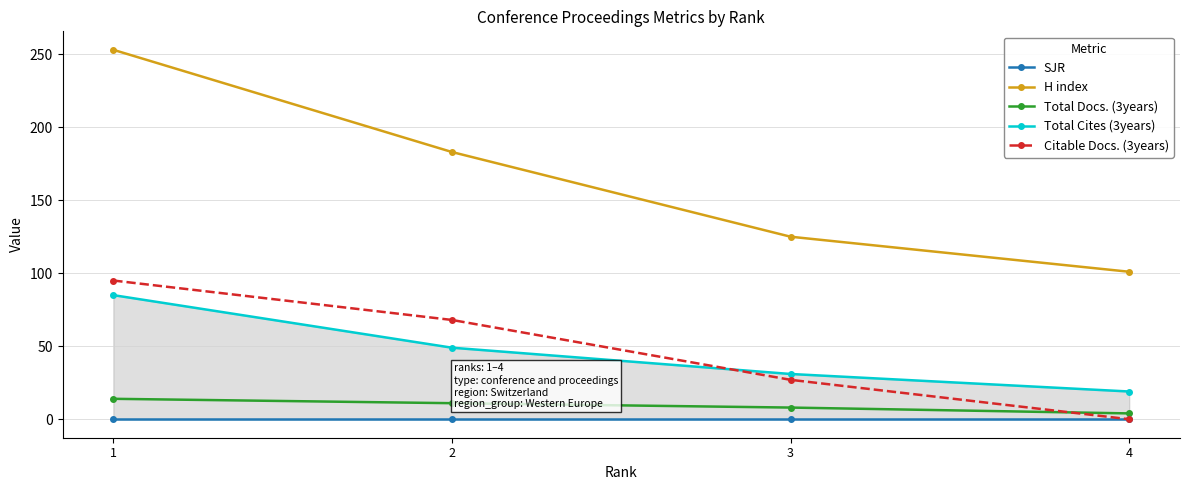

Which label corresponds to the smallest value in the chart?

1